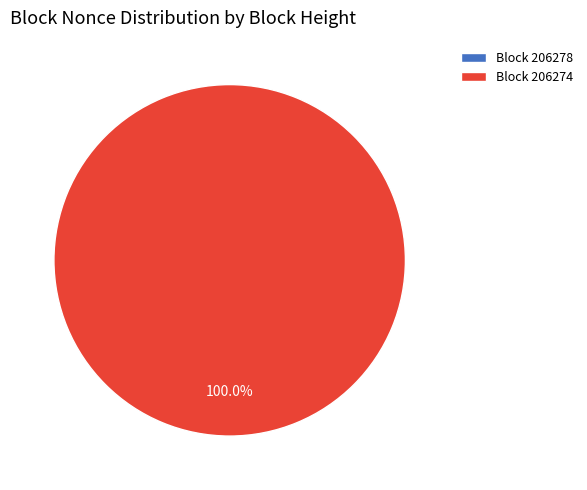

To the nearest percent, what portion does 206274 represent?

100%